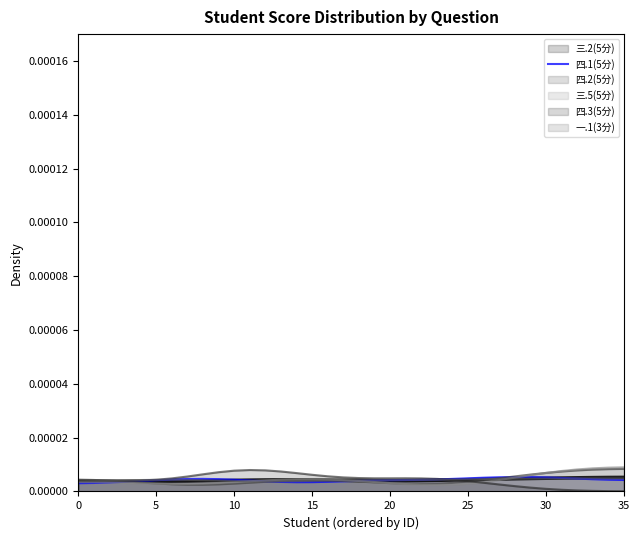

At which category does the data reach its first local valley?

14